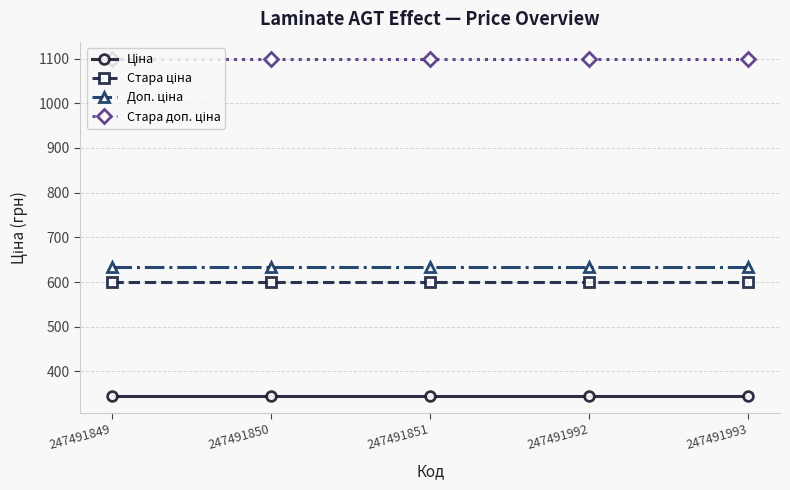

At how many categories does at least one series exceed 1067?

5